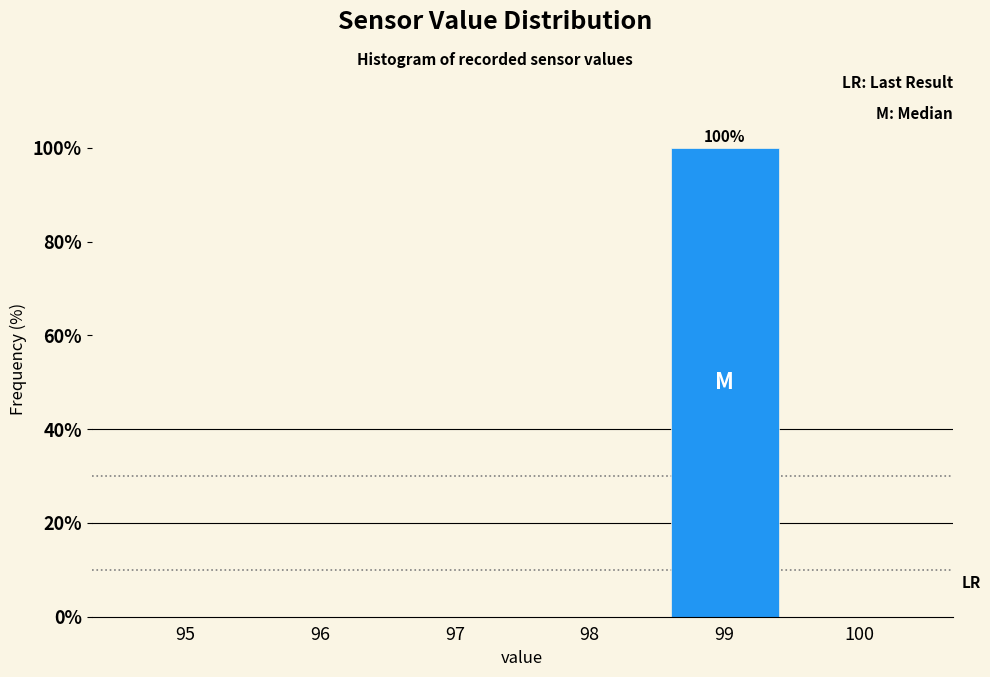

Reading left to right, transcribe all the data shown in this chart.

95=0	96=0	97=0	98=0	99=100	100=0